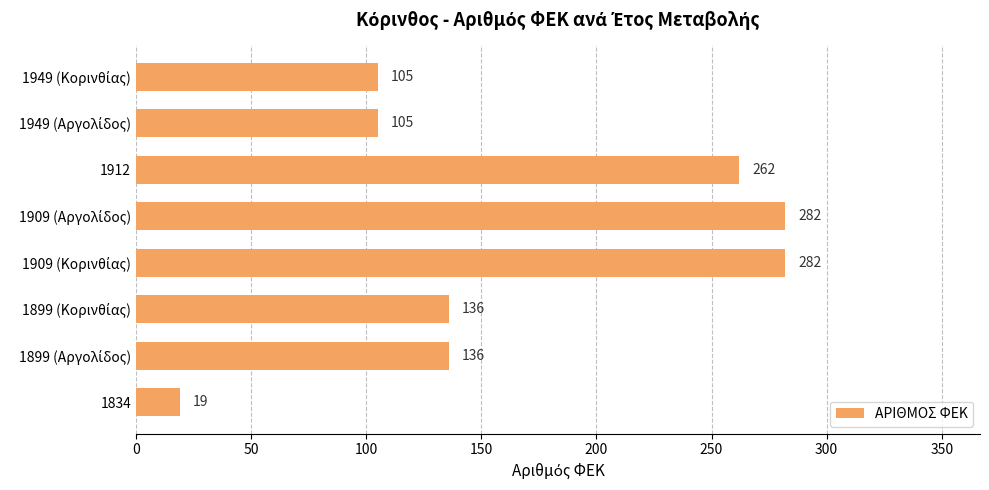

What is the average value?

166